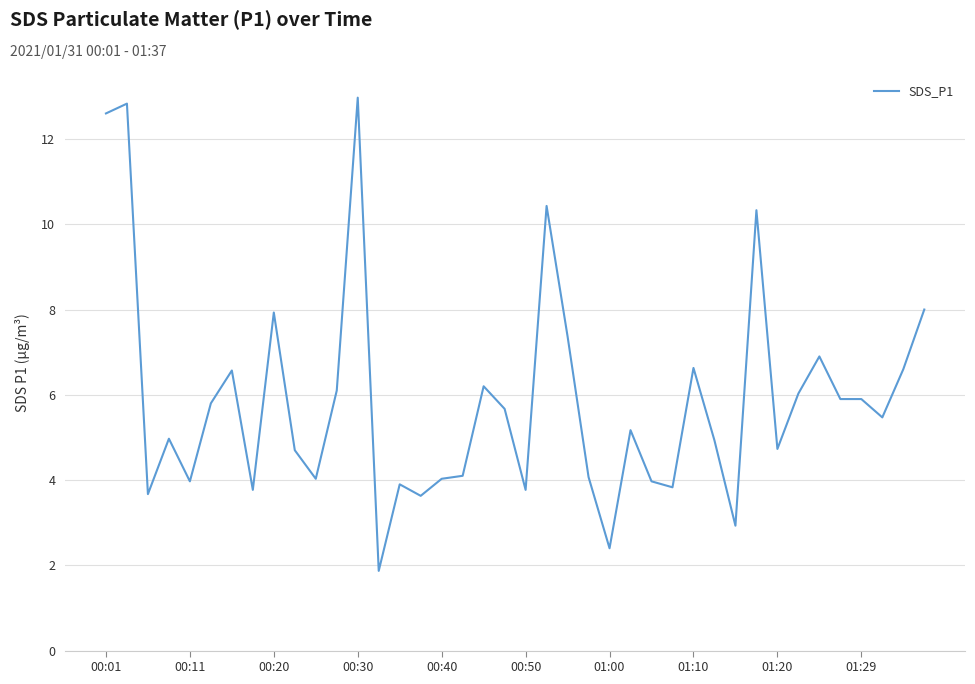

What is the minimum value shown in the chart?

1.9